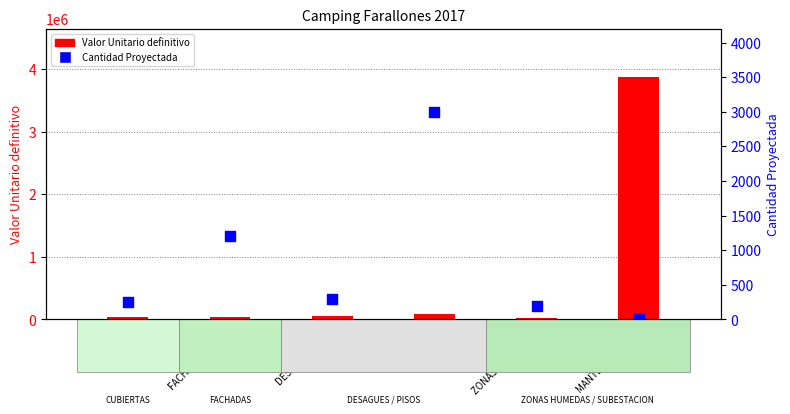

At which category is the sum across all series the highest?

MANTENIMIENT…